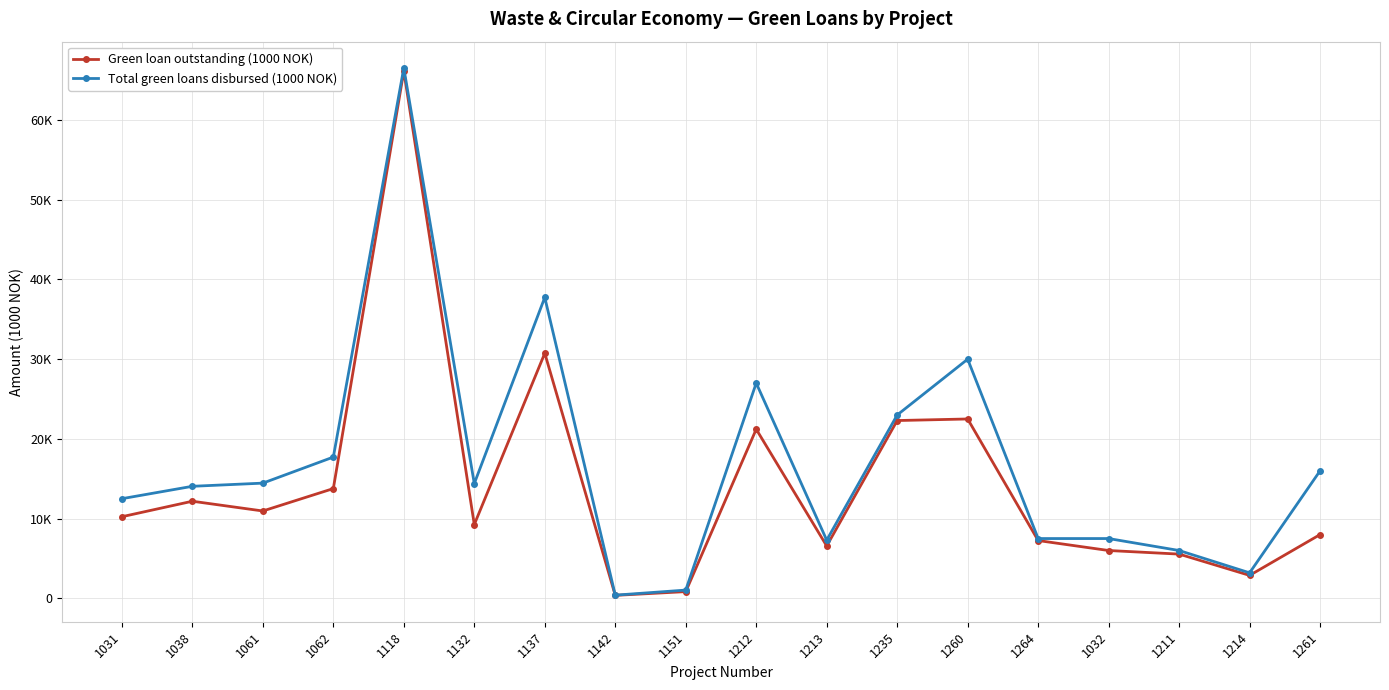

Which series has the widest spread of values?

Total green loans disbursed (1000 NOK)